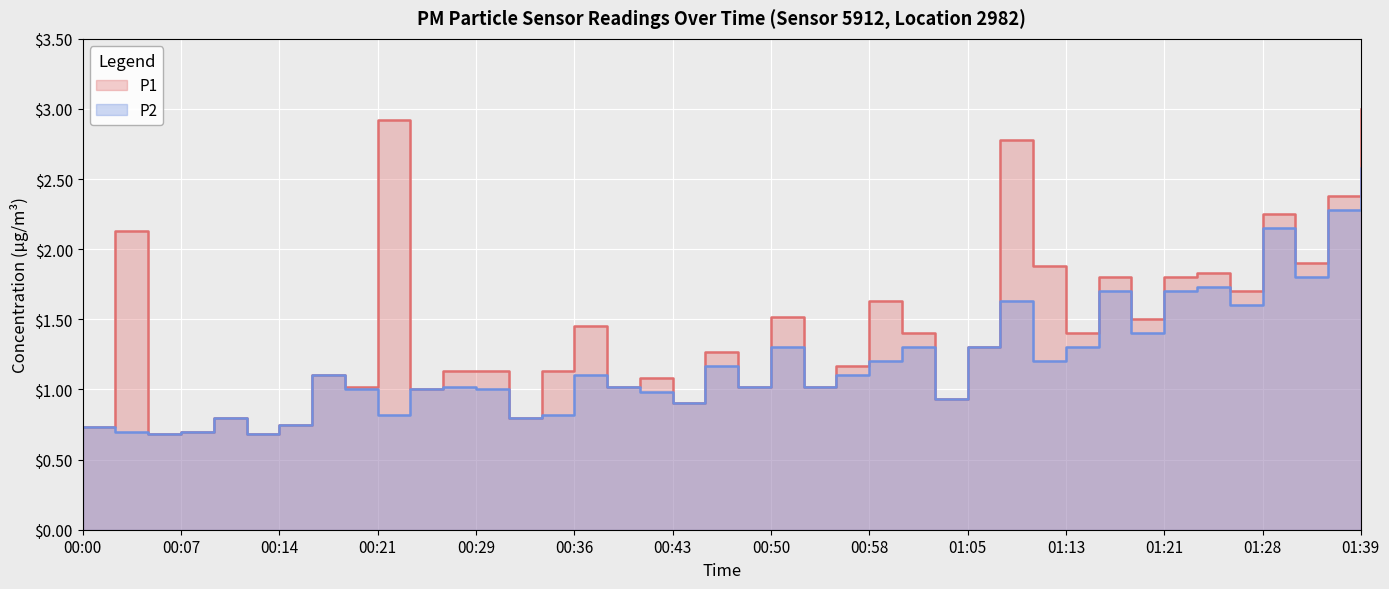

At how many categories does at least one series exceed 0?

40